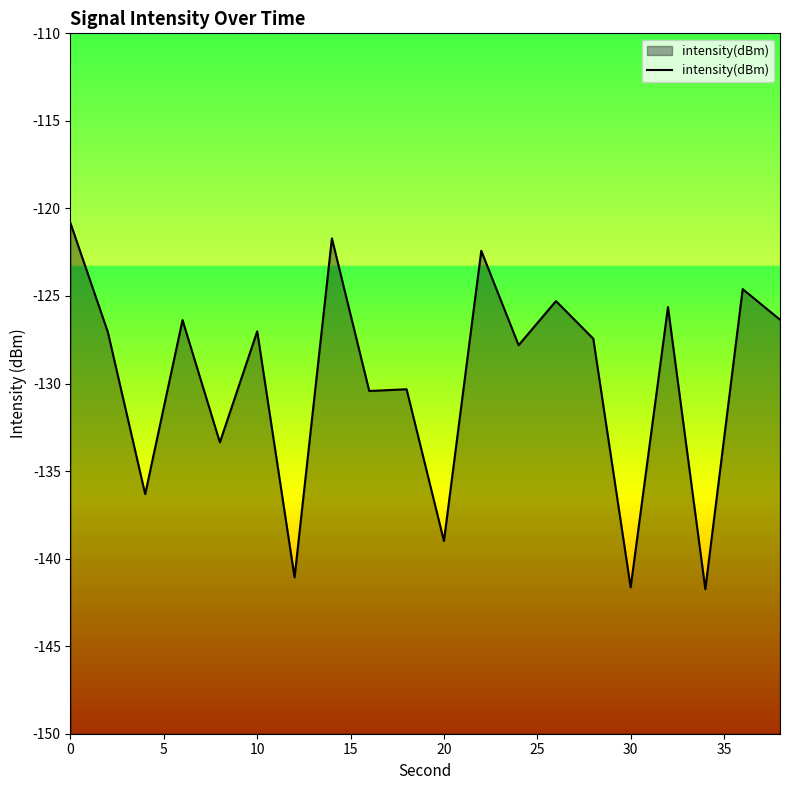

What is the value of the 13th point from the left?

-127.8